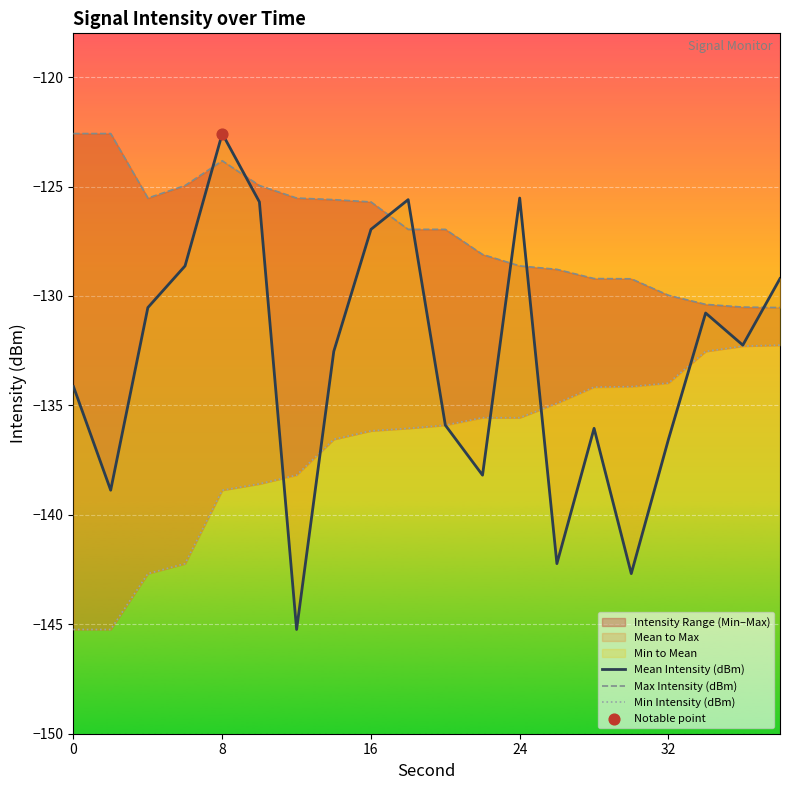

Is the value of Min Intensity (dBm) at 11 greater than the value of Mean Intensity (dBm) at 7?

No